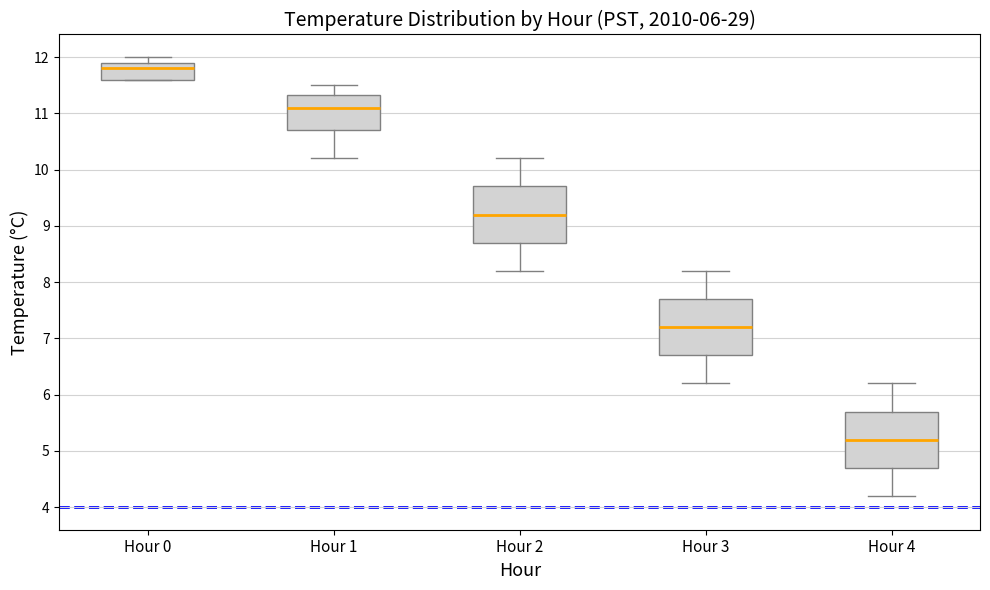

Reading left to right, transcribe this box plot: for each box, give where its median line is, the range the box spans, and where its two whiskers end, as read against the y-axis. The values are not printed on the chart, so give them approximately, as read against the axis.

Hour 0: median 11.8, box 11.6 to 11.9, whiskers 11.6 to 12.0
Hour 1: median 11.1, box 10.7 to 11.3, whiskers 10.2 to 11.5
Hour 2: median 9.2, box 8.7 to 9.7, whiskers 8.2 to 10.2
Hour 3: median 7.2, box 6.7 to 7.7, whiskers 6.2 to 8.2
Hour 4: median 5.2, box 4.7 to 5.7, whiskers 4.2 to 6.2